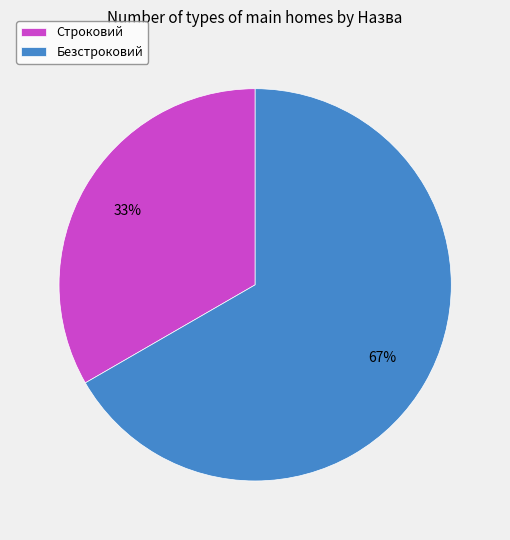

Is there any slice that represents more than half of the pie?

Yes